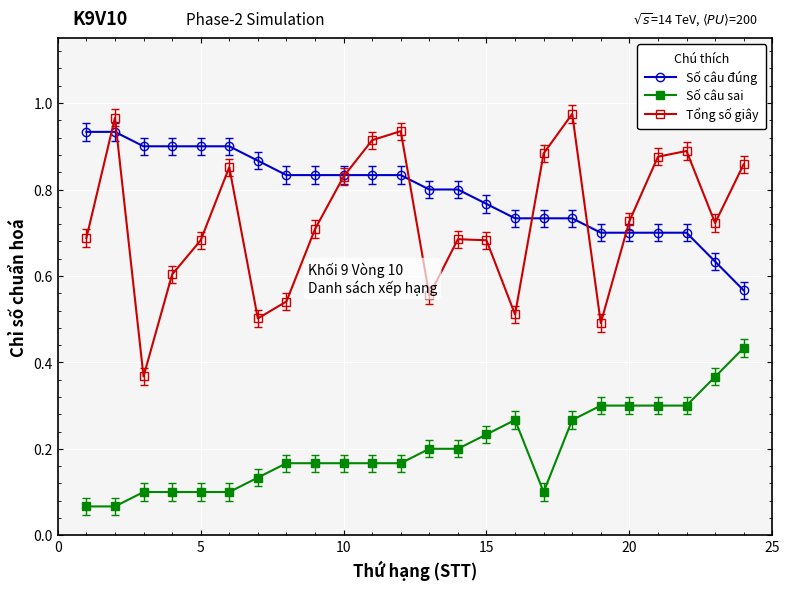

Which series has the largest range (max minus min)?

Tổng số giây